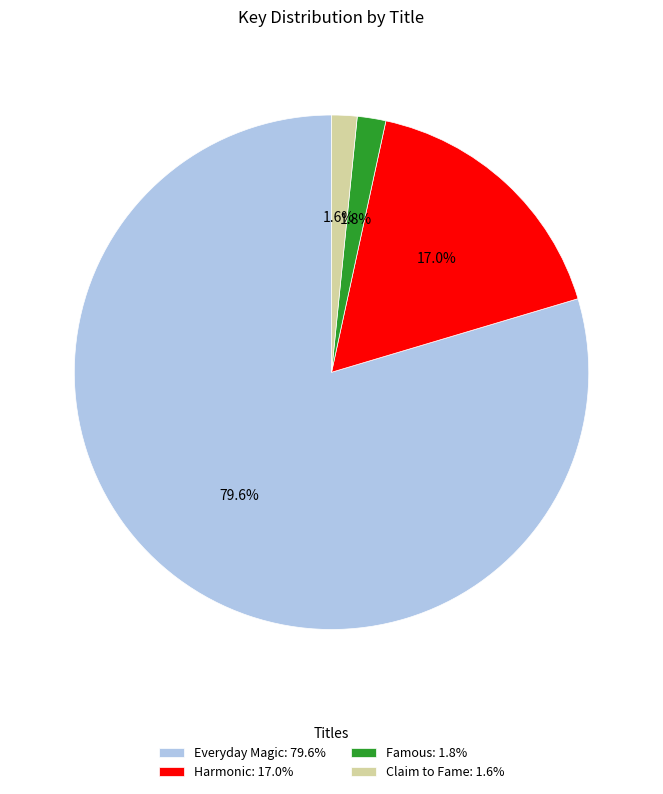

Which has a higher value, Claim to Fame: 1.6% or Everyday Magic: 79.6%?

Everyday Magic: 79.6%